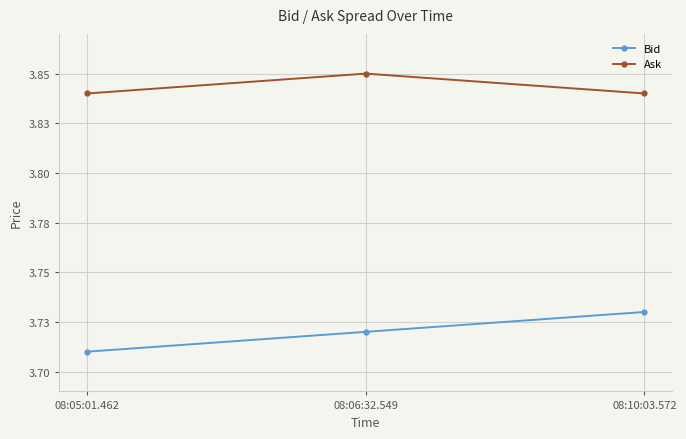

Count the Bid values in the range 3 to 4.

3